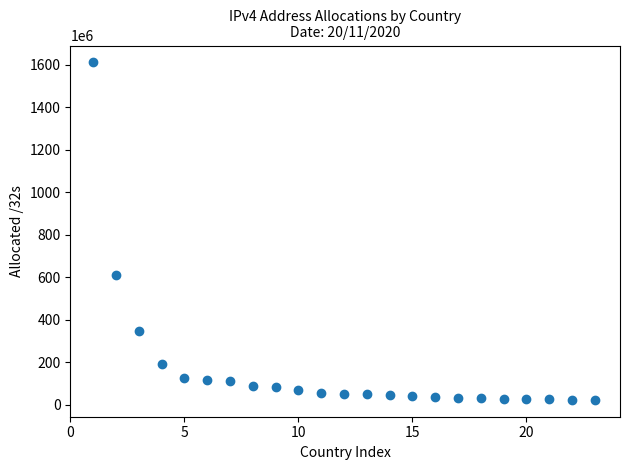

What is the range of Y values (max minus min)?

1587259648